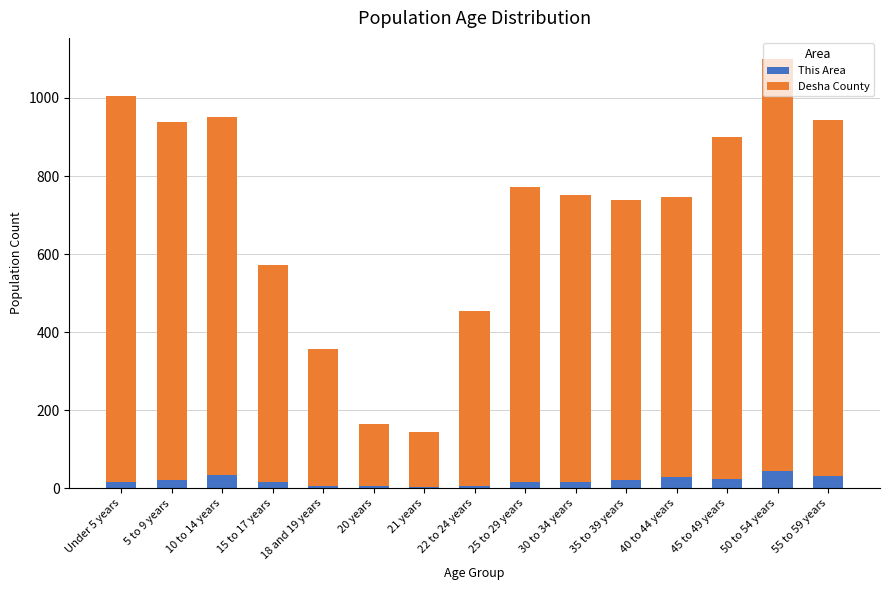

At which category is the sum across all series the highest?

50 to 54 years